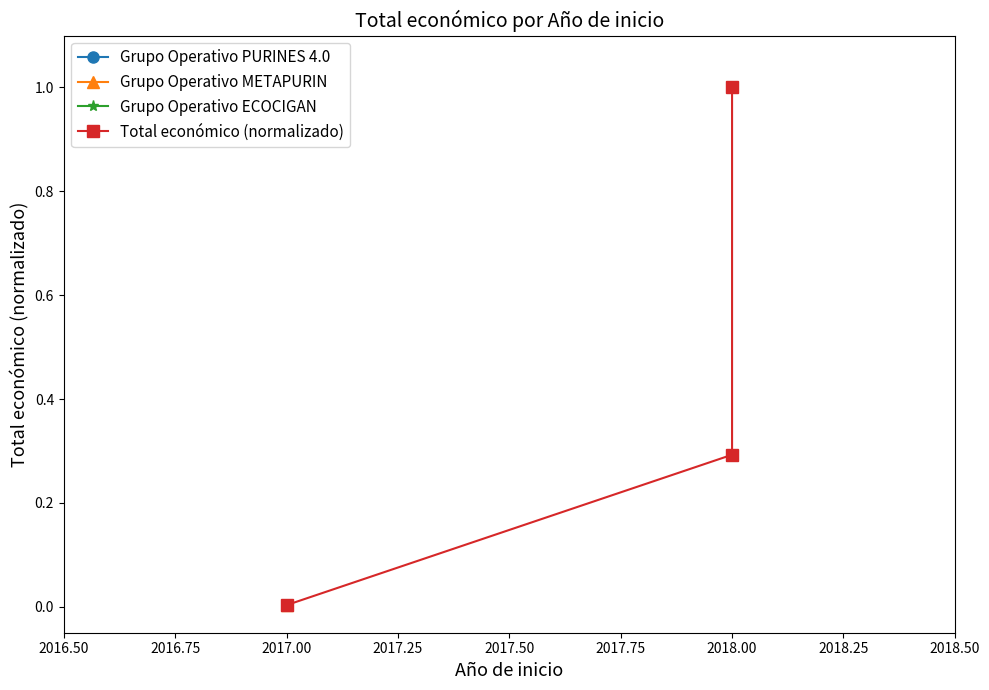

How many data points does each series have?

3